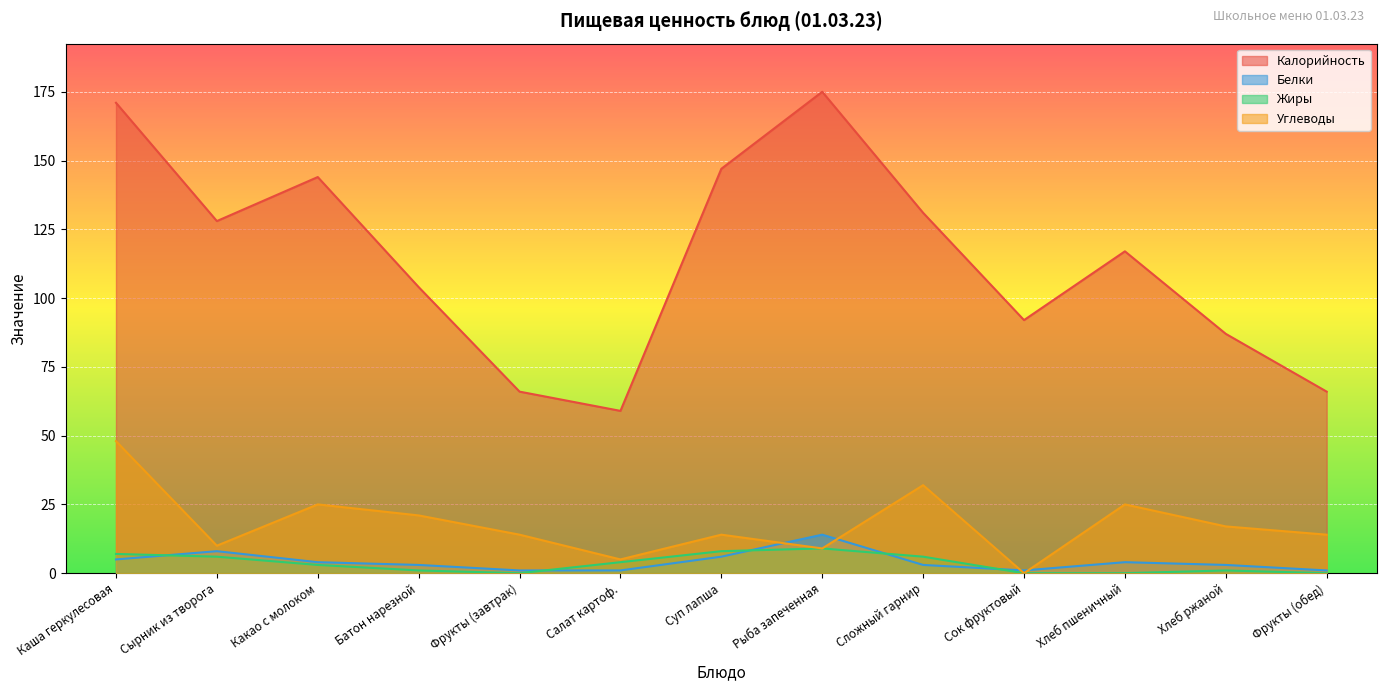

What is the value of the Углеводы point at the 11th from the left?

25